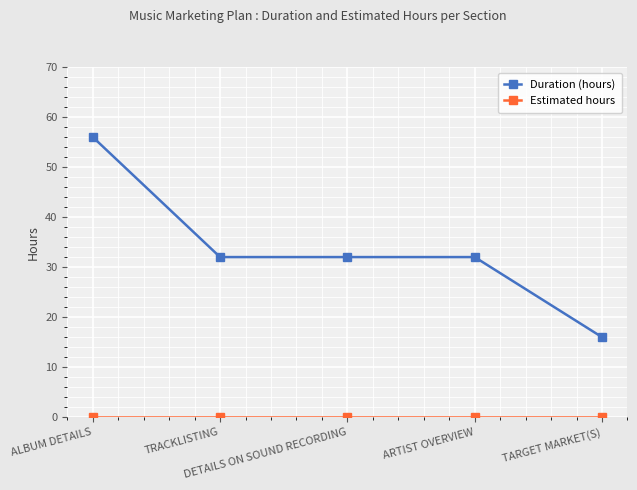

How many lines are shown in the chart?

2